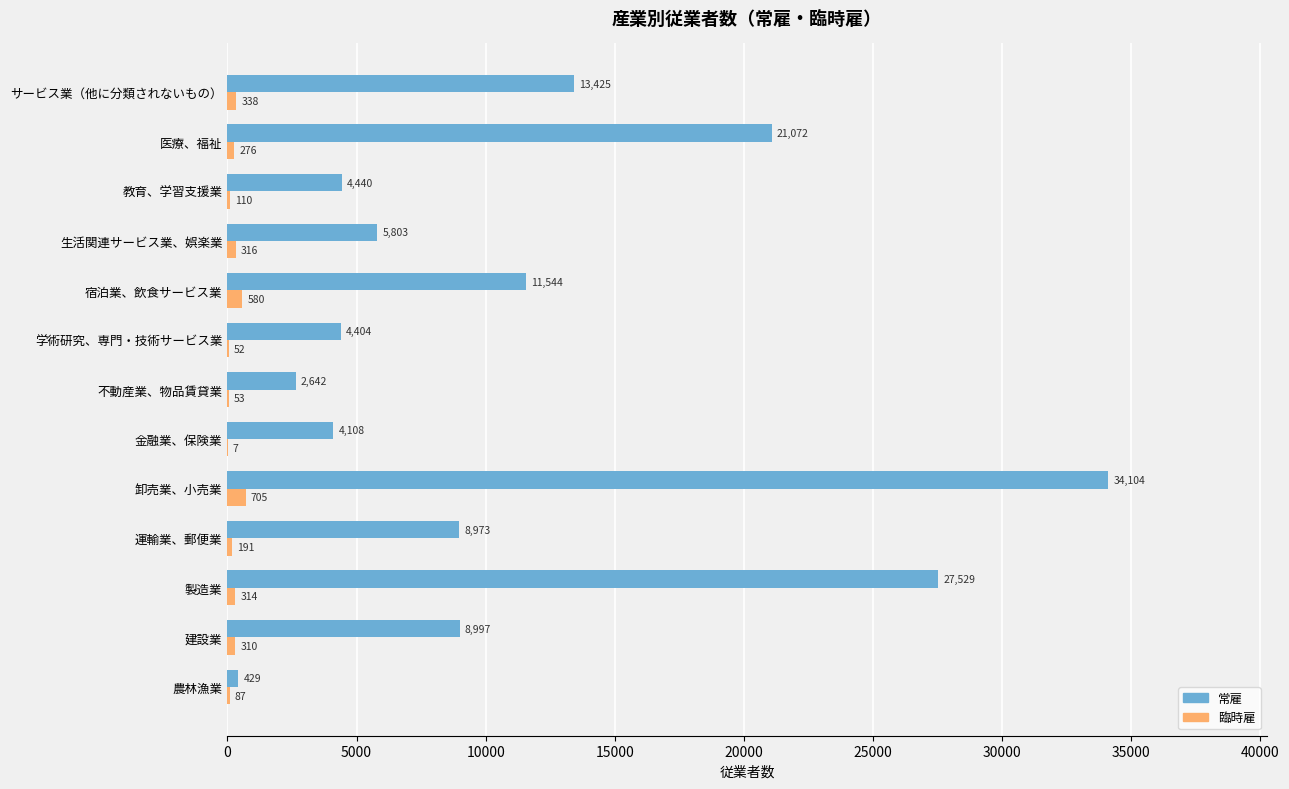

Is it true that 臨時雇 equals 276 at 医療、福祉?

True